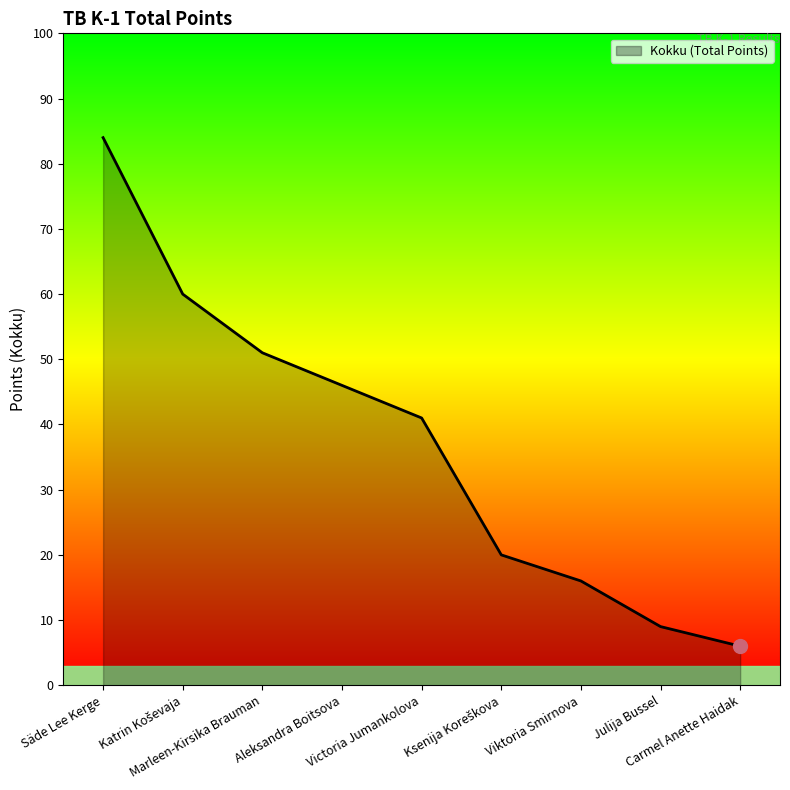

At which label is the value closest to 45?

Aleksandra Boitsova